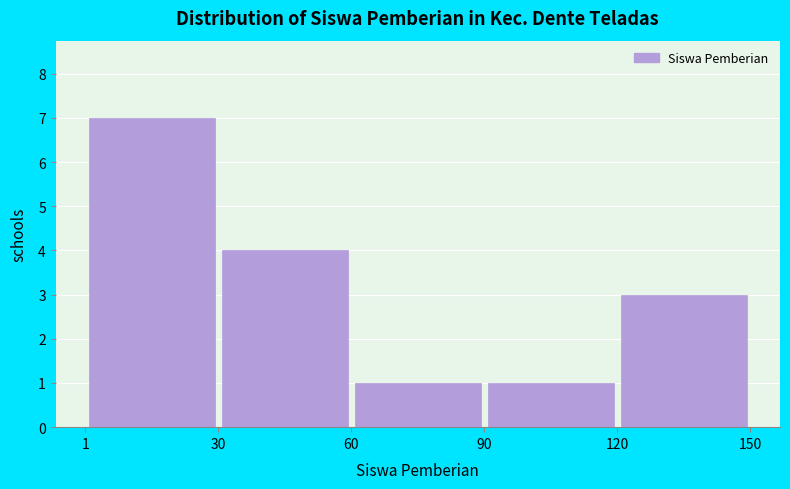

Which range on the x-axis has the tallest bar?

1 to 30